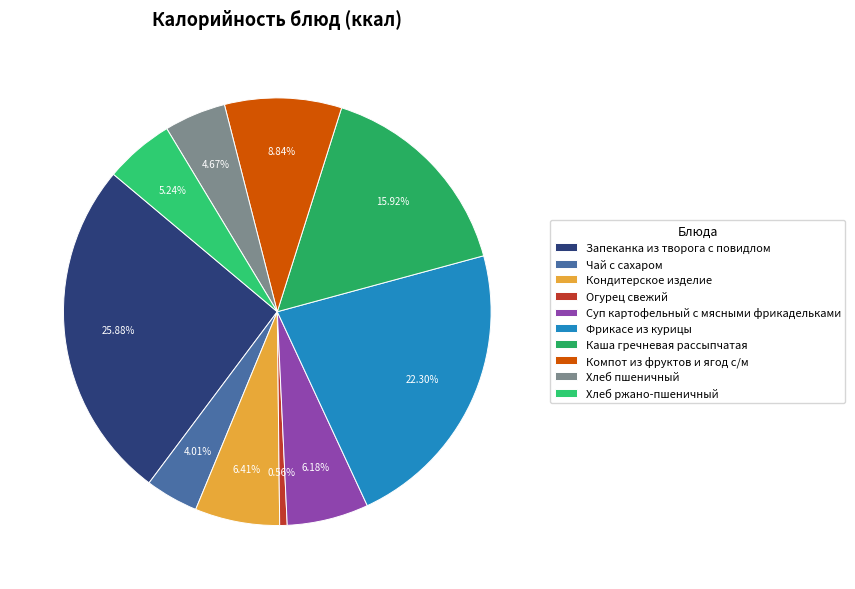

True or false: Суп картофельный с мясными фрикадельками accounts for 18% of the total.

False